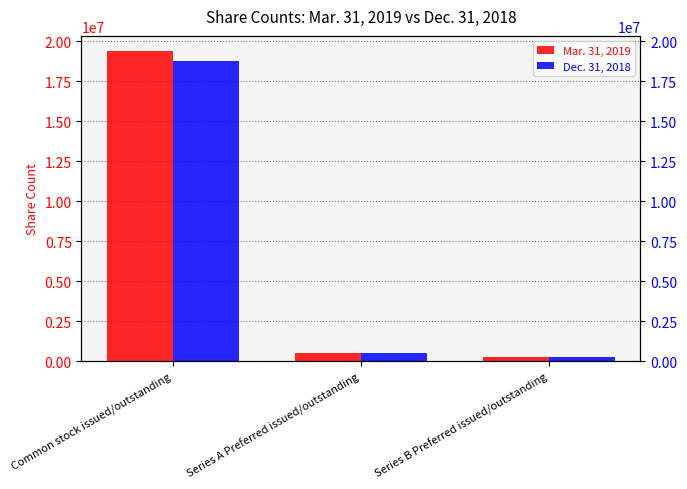

Which series changed the most between Series A Preferred issued/outstanding and Series B Preferred issued/outstanding?

Mar. 31, 2019